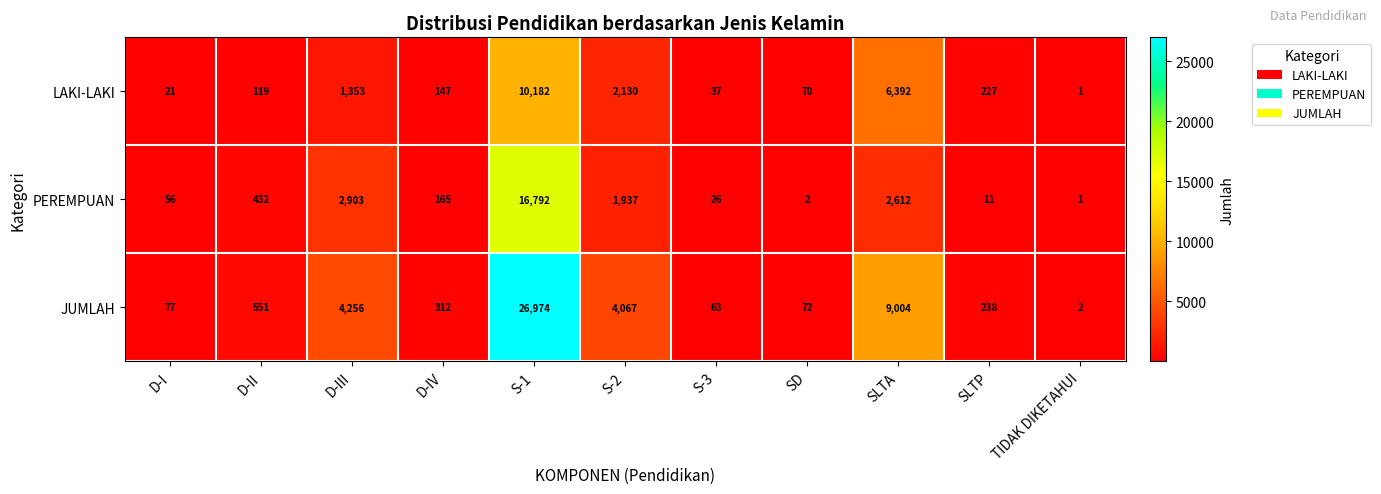

At which label does LAKI-LAKI reach its minimum?

TIDAK DIKETAHUI